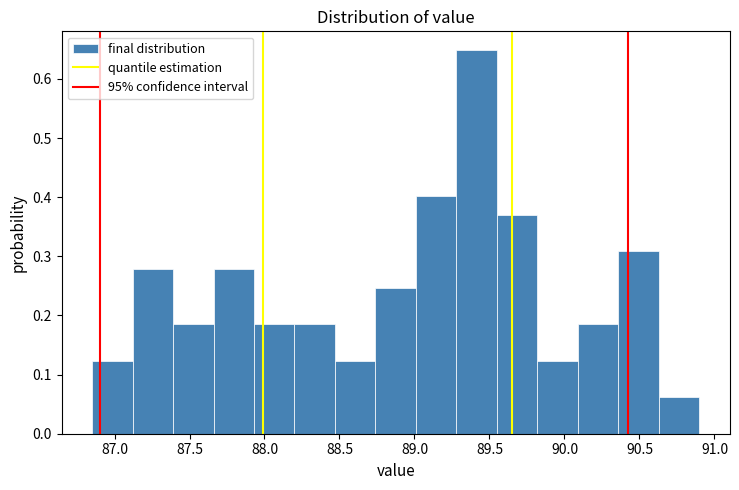

Reading left to right, transcribe this chart: for each bar, give the range it covers on the x-axis and its height. Neither the bar edges nor the heights are printed on the chart, so give them approximately, as read against the axes.

86.85 to 87.12: 0.12
87.12 to 87.39: 0.28
87.39 to 87.66: 0.19
87.66 to 87.93: 0.28
87.93 to 88.20: 0.19
88.20 to 88.47: 0.19
88.47 to 88.74: 0.12
88.74 to 89.01: 0.25
89.01 to 89.28: 0.40
89.28 to 89.55: 0.65
89.55 to 89.82: 0.37
89.82 to 90.09: 0.12
90.09 to 90.36: 0.19
90.36 to 90.63: 0.31
90.63 to 90.90: 0.06